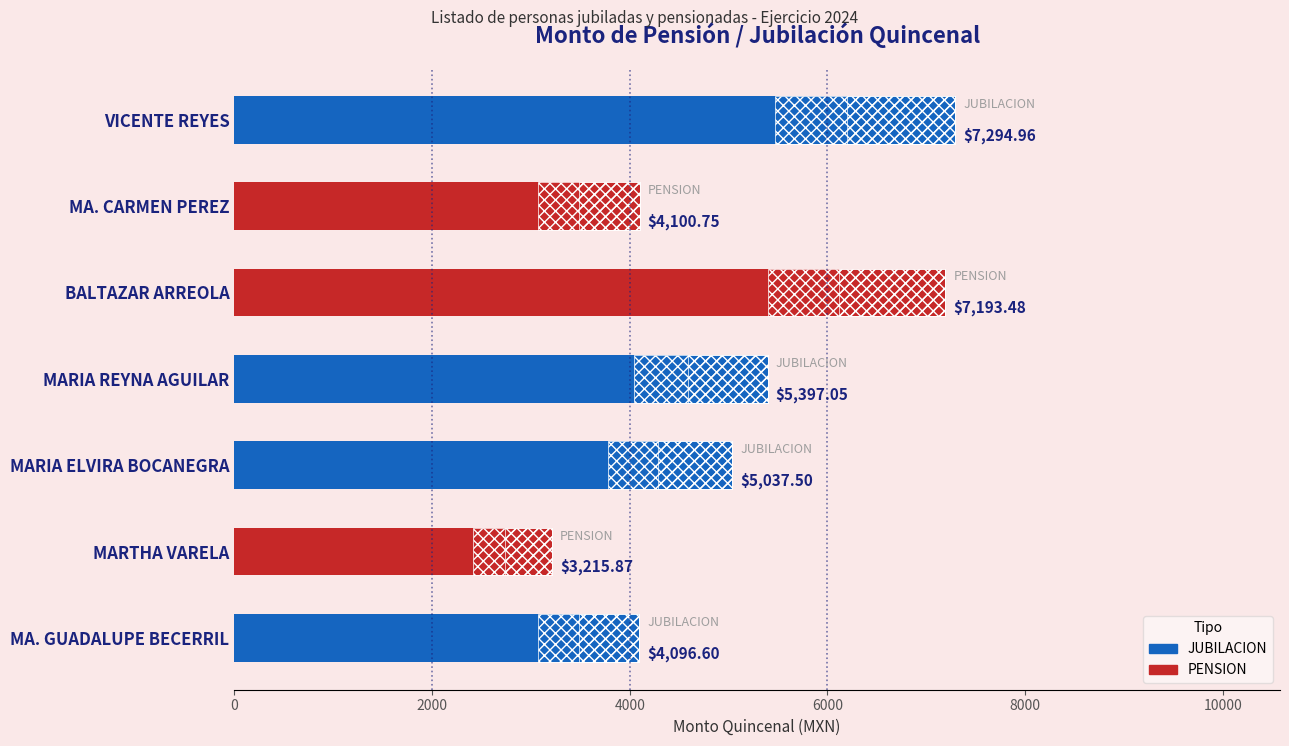

The value at VICENTE REYES is 12748.4. True or false?

False